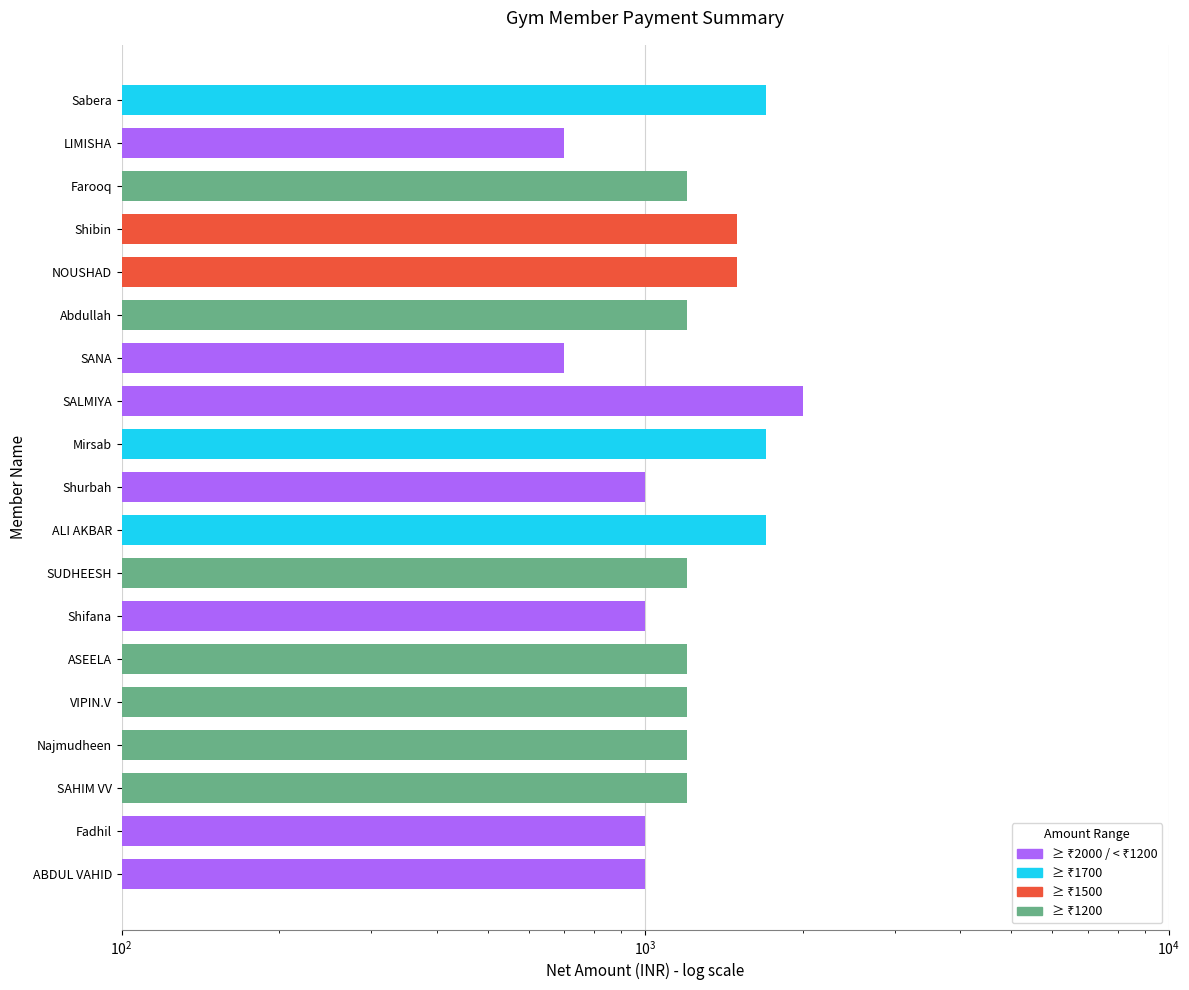

What is the change in value from Mirsab to Farooq?

-500